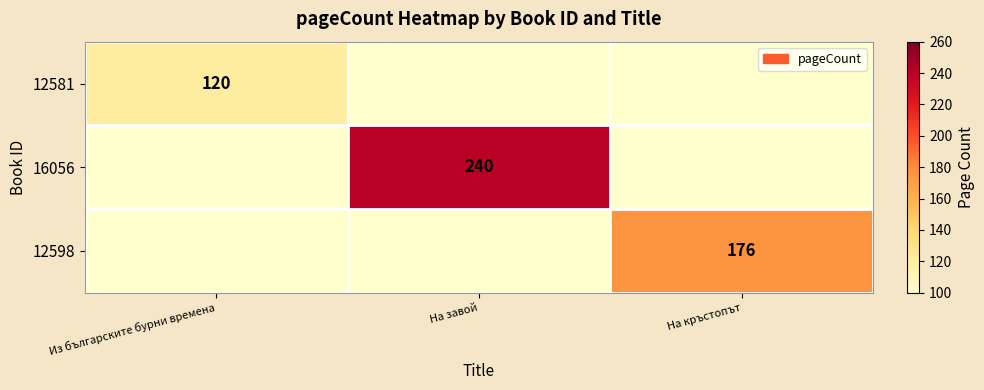

Is the value of 12598 at На кръстопът greater than the value of 16056 at На завой?

No